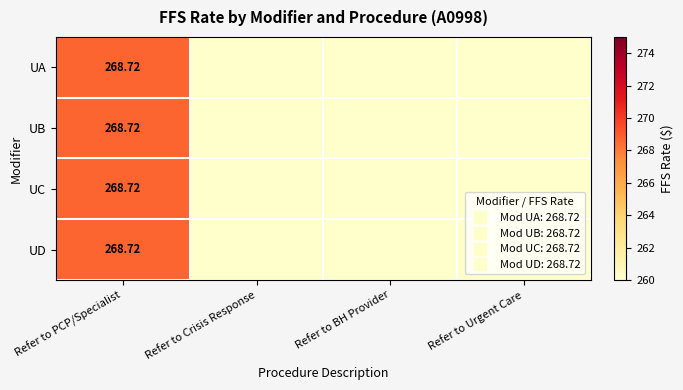

What is the average value of the UC series?

67.2